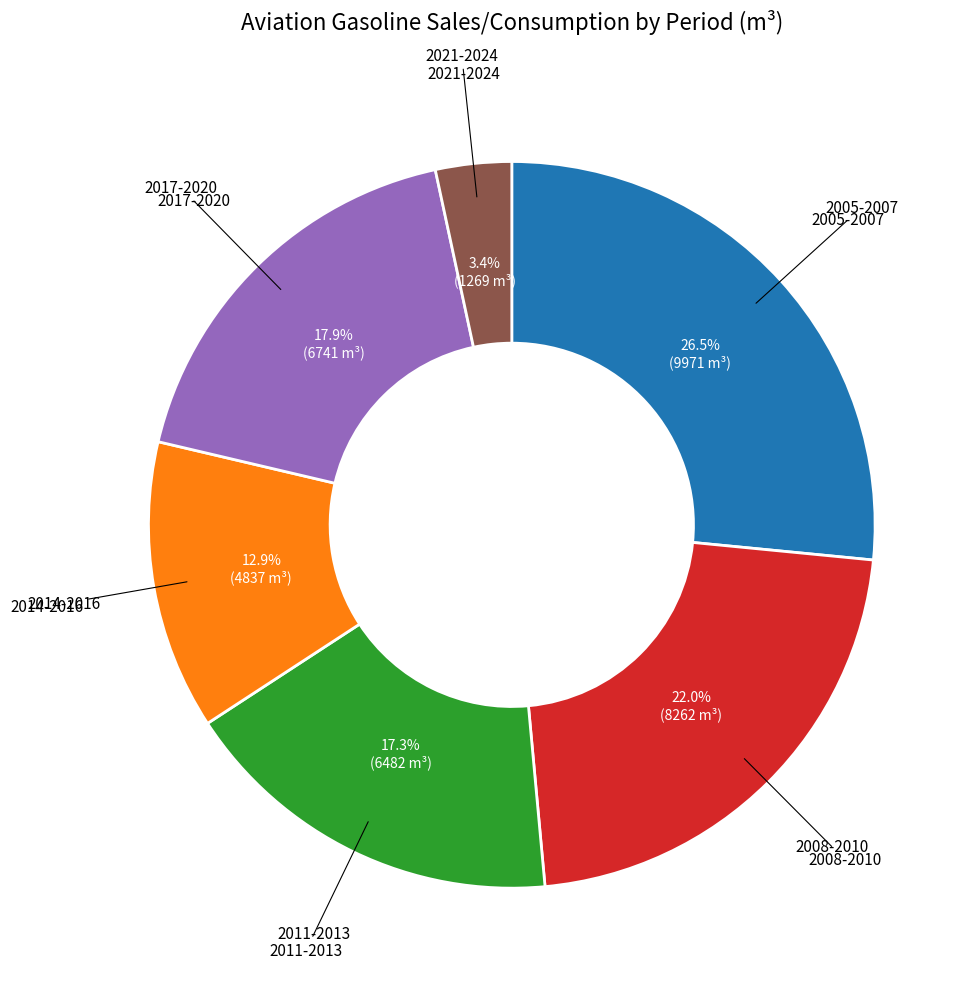

Is there any slice that represents more than half of the pie?

No